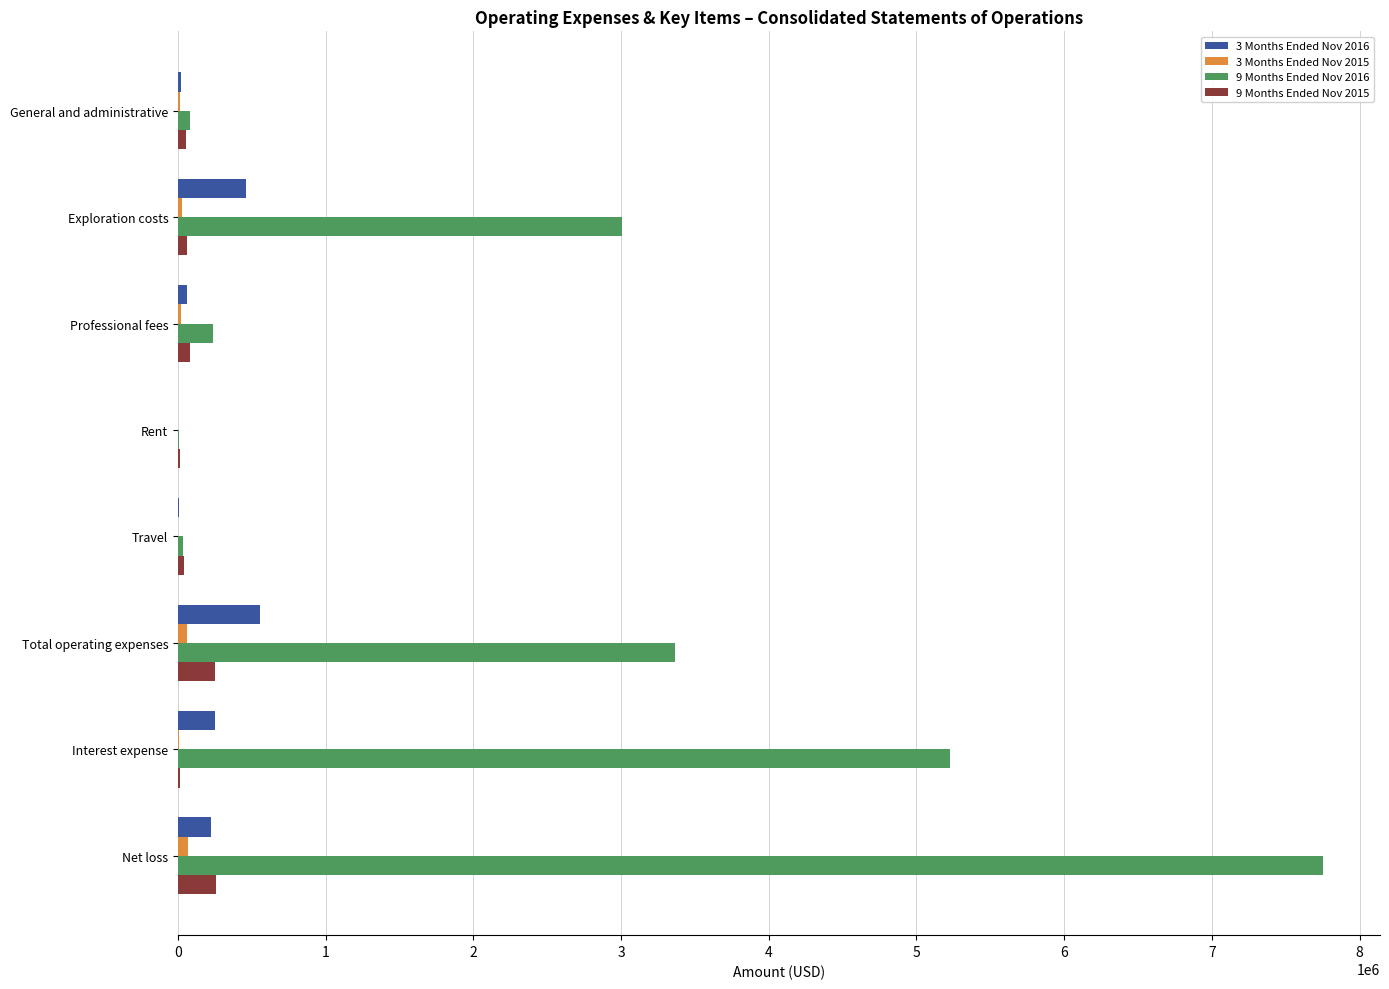

Is the value of 3 Months Ended Nov 2016 at Exploration costs greater than the value of 9 Months Ended Nov 2016 at Interest expense?

No